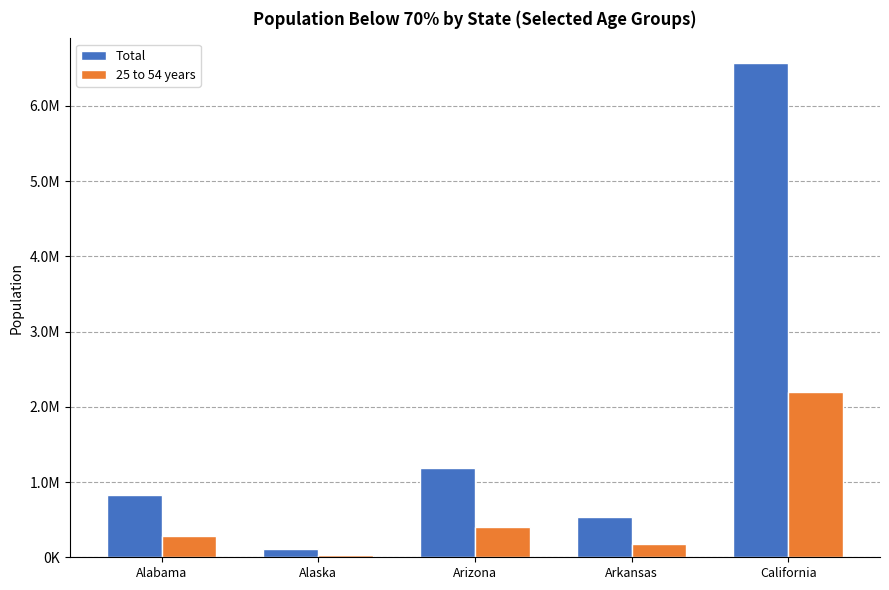

The 25 to 54 years series shows 396740 at Arizona. True or false?

True